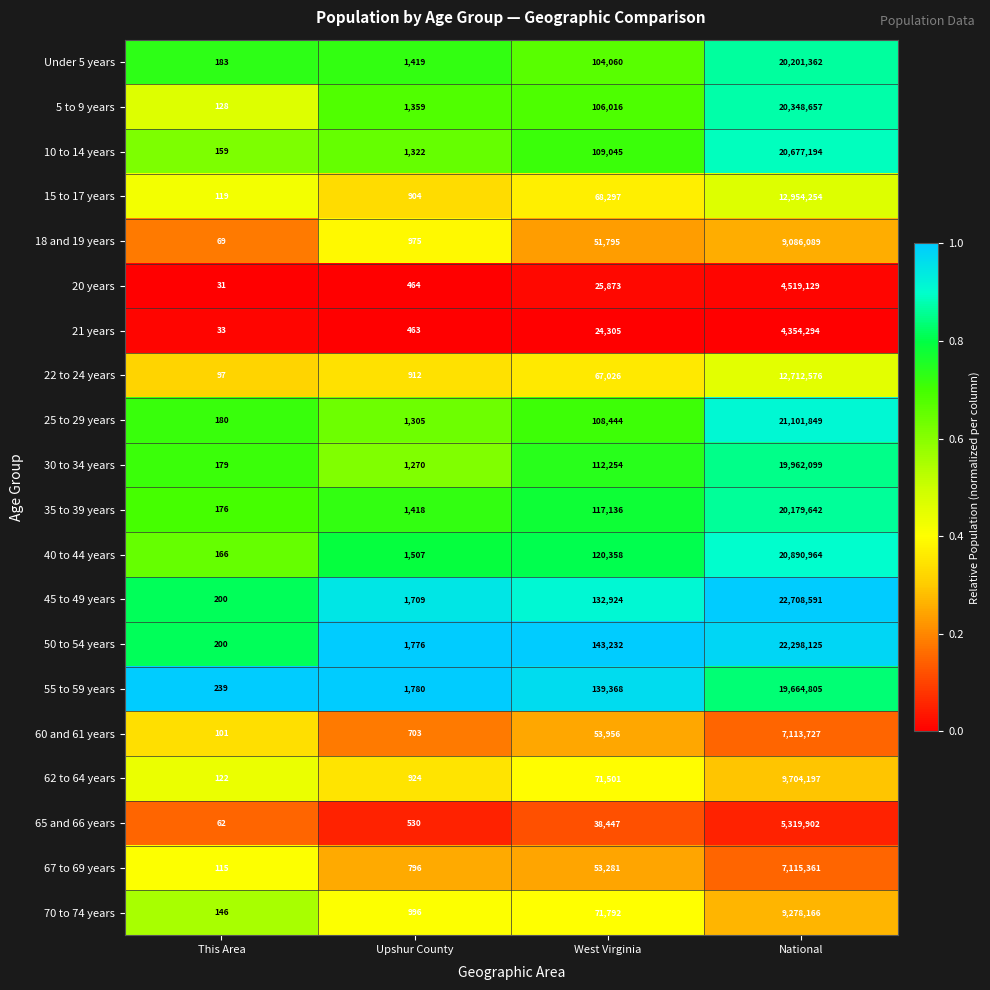

What is the minimum value shown in the chart?

31